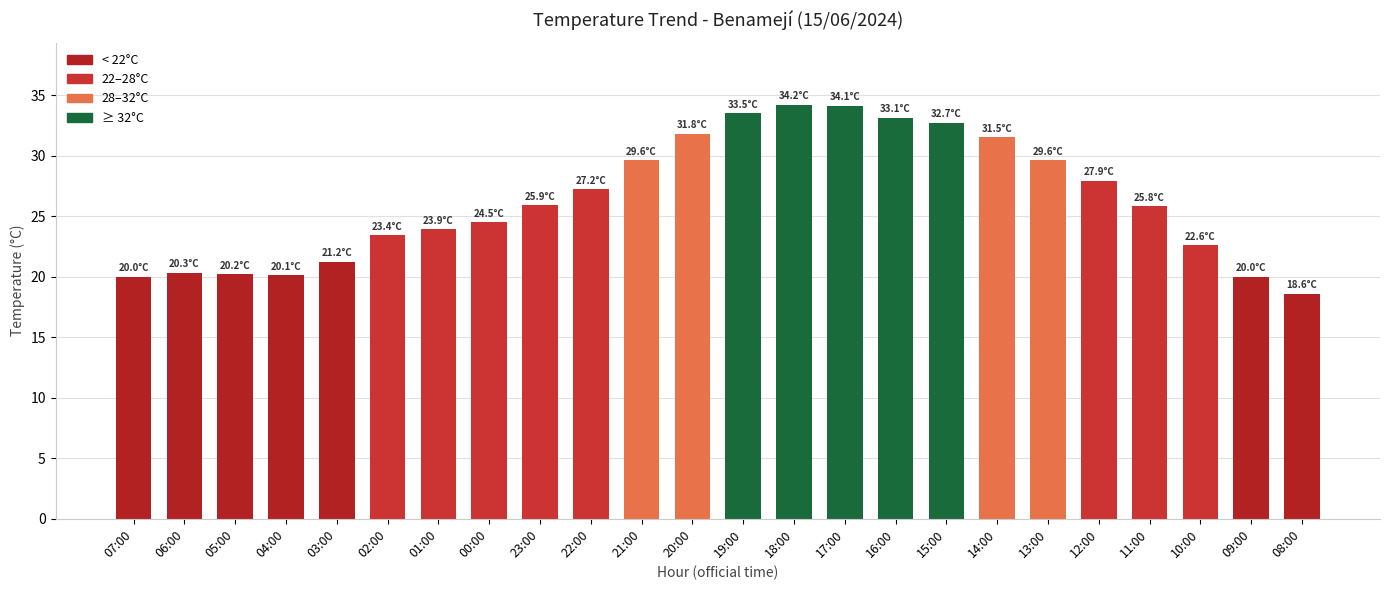

Read the value at 12:00.

27.9